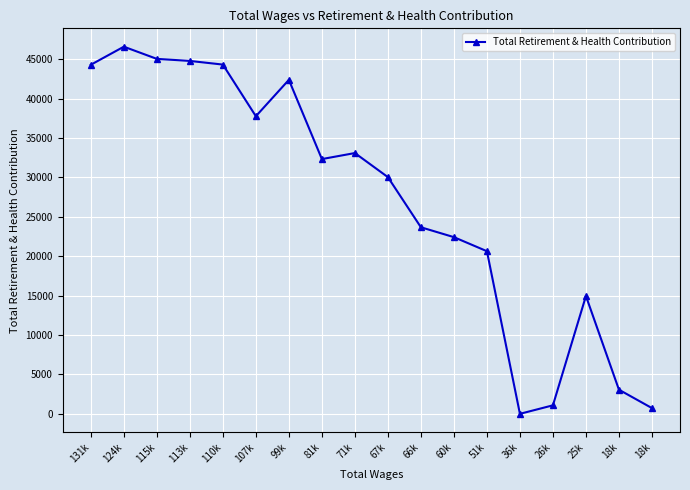

Reading right to left, transcribe all the data shown in this chart.

728	3063	14953	1079	0	20637	22421	23674	30038	33092	32329	42383	37765	44320	44783	45044	46590	44298